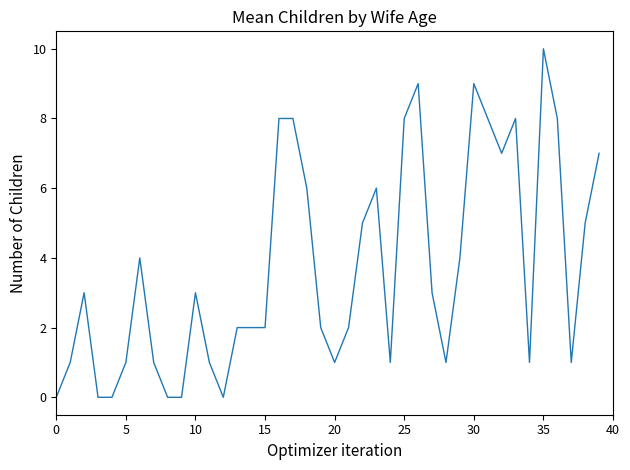

What is the maximum value shown in the chart?

10